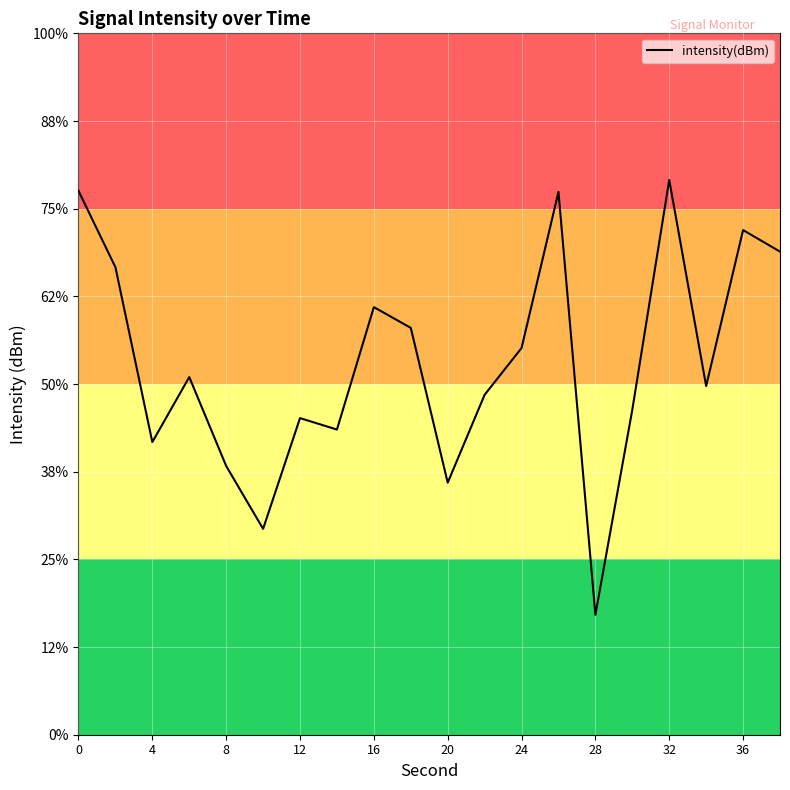

Does the chart display data point markers on the line(s)?

No